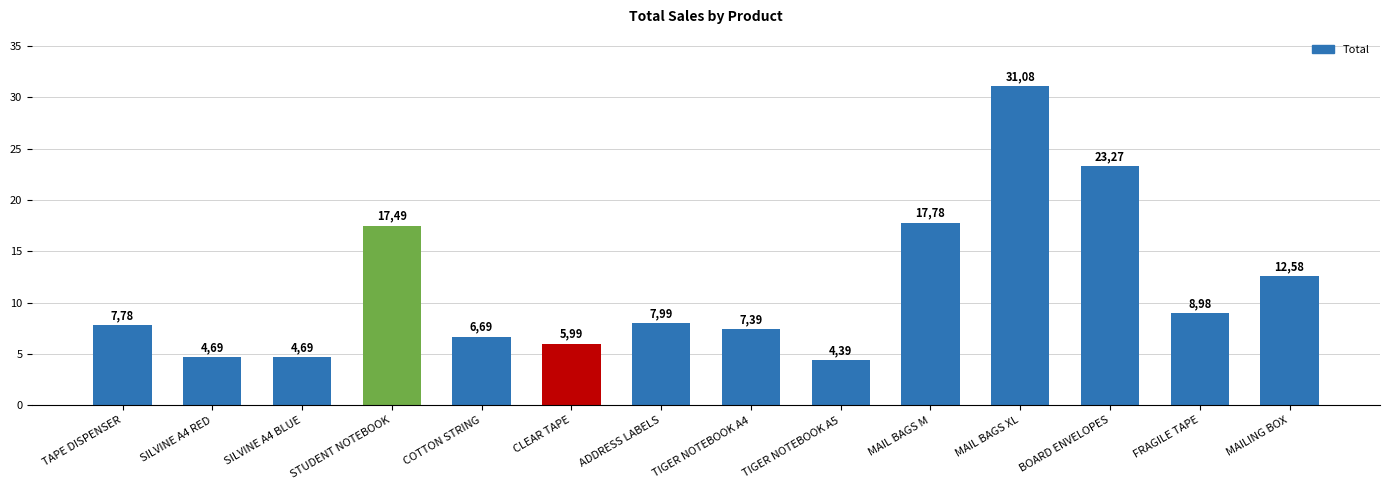

What is the average value?

11.5